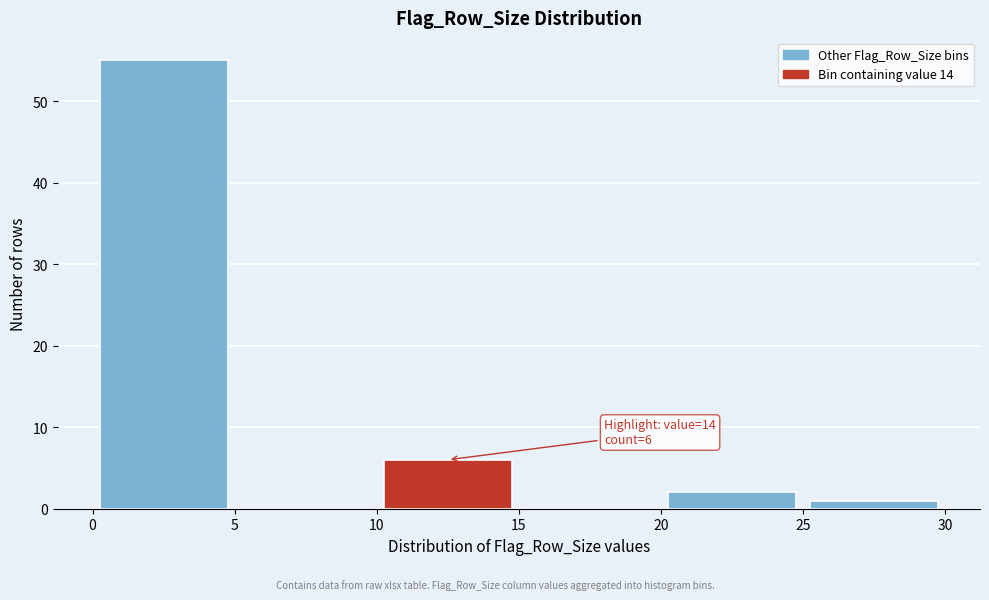

Over which range of the x-axis is the bar tallest?

0 to 5